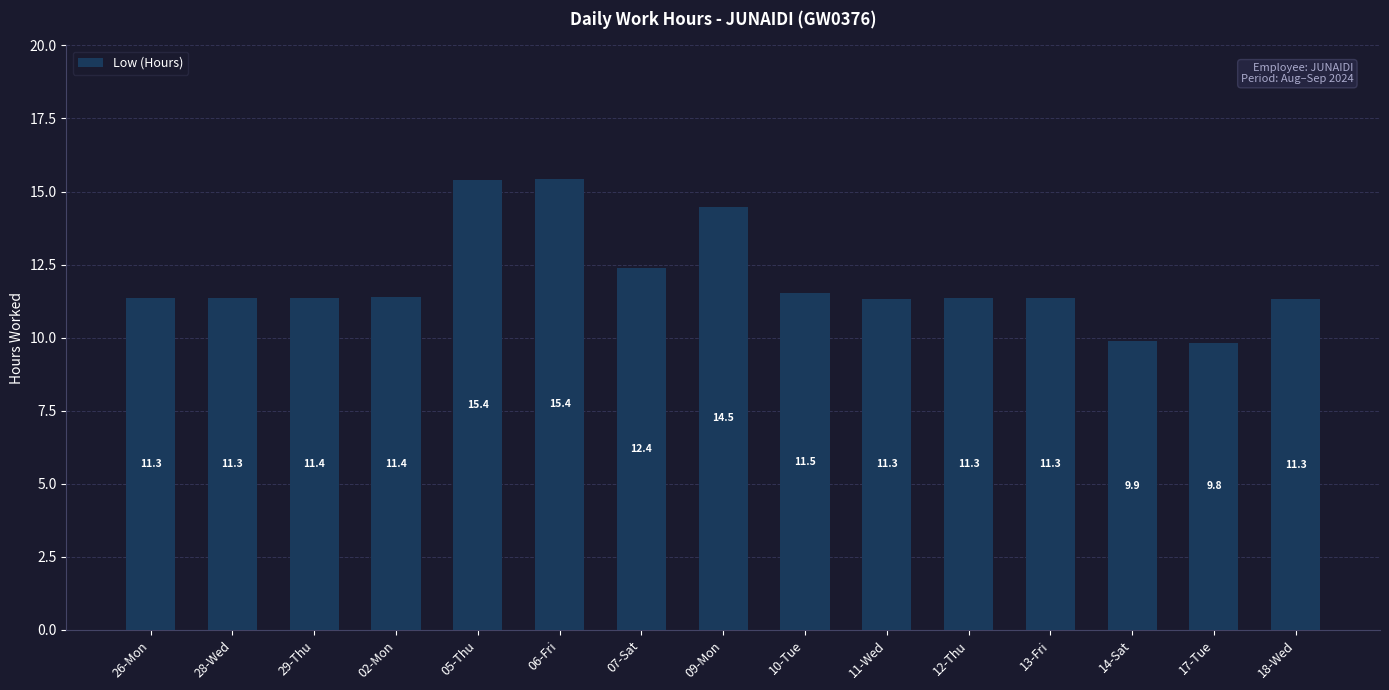

What is the difference between the second highest and minimum values?

5.6